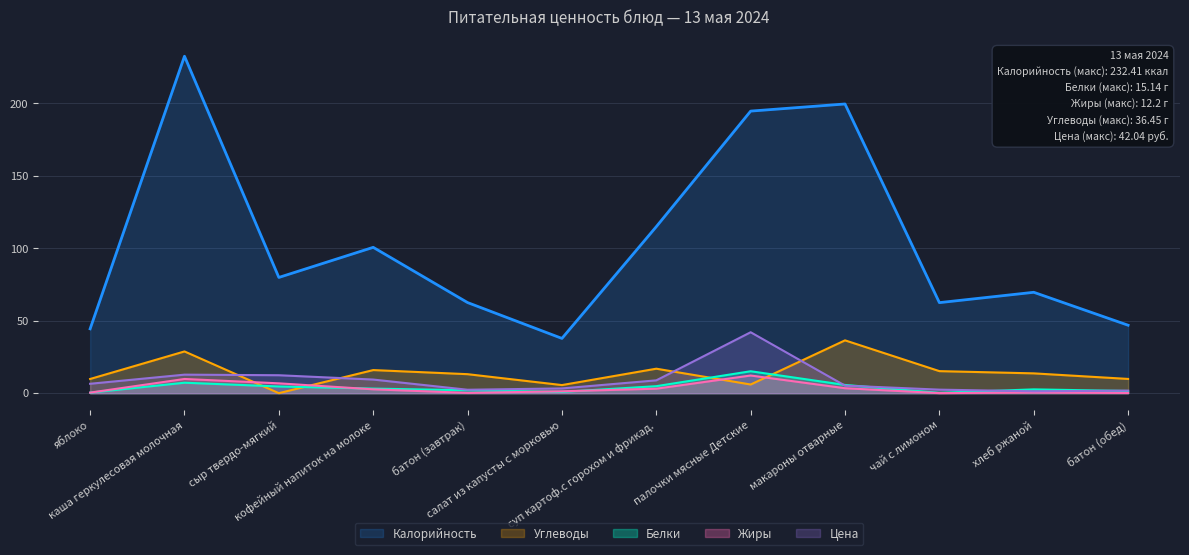

Does the chart display data point markers on the line(s)?

No